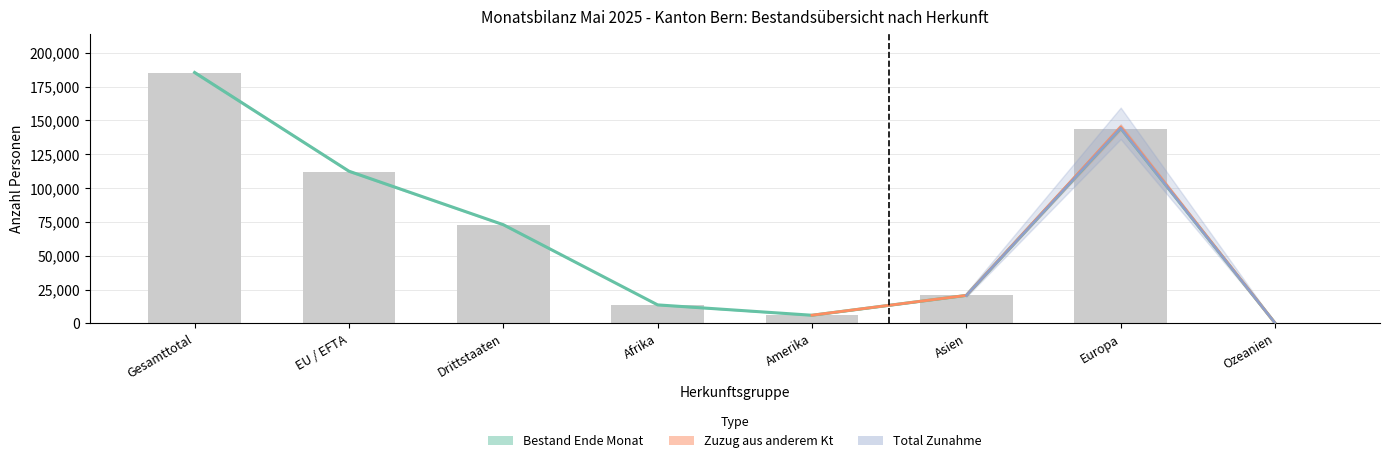

At which label is the value closest to 92622?

EU / EFTA